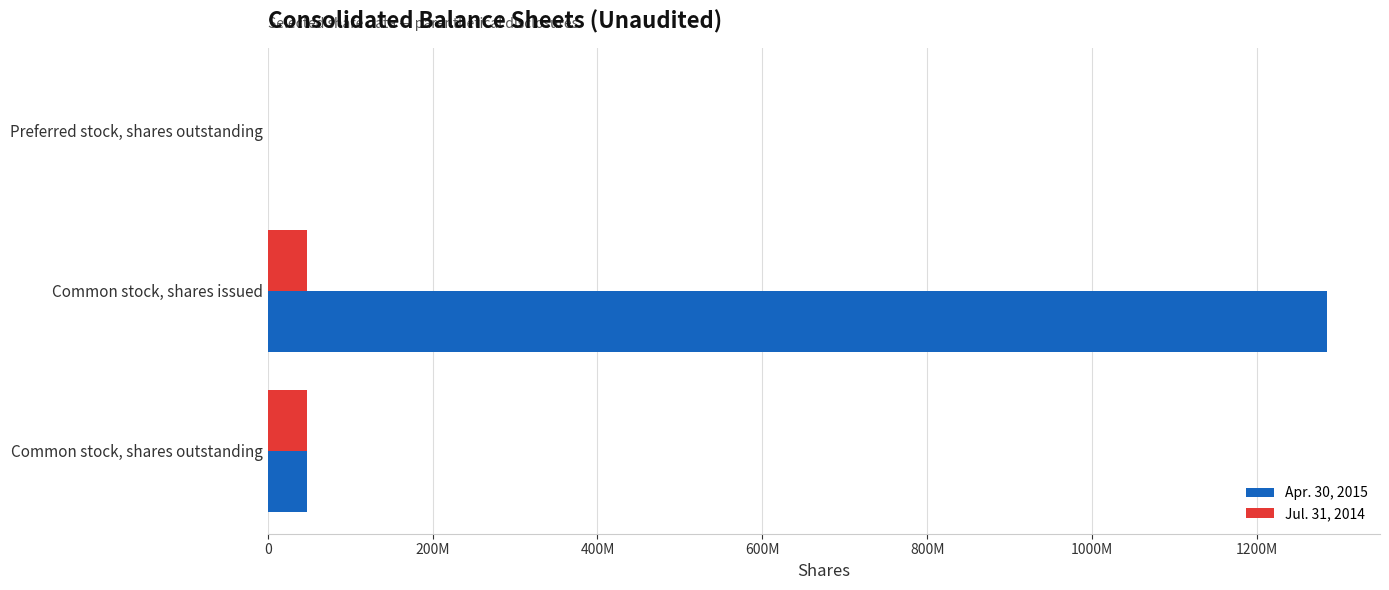

What is the difference between the maximum and minimum values in the Jul. 31, 2014 series?

47691021